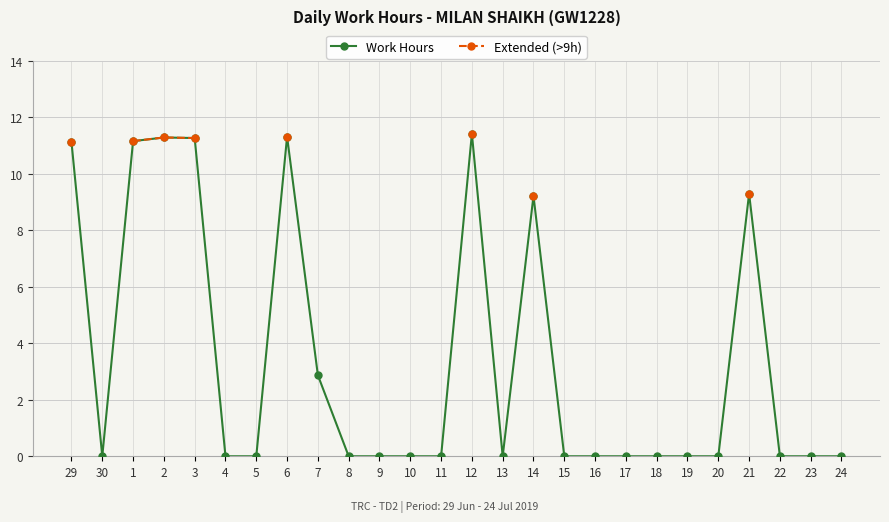

What are all the series names shown in the legend?

Work Hours, Extended (>9h)